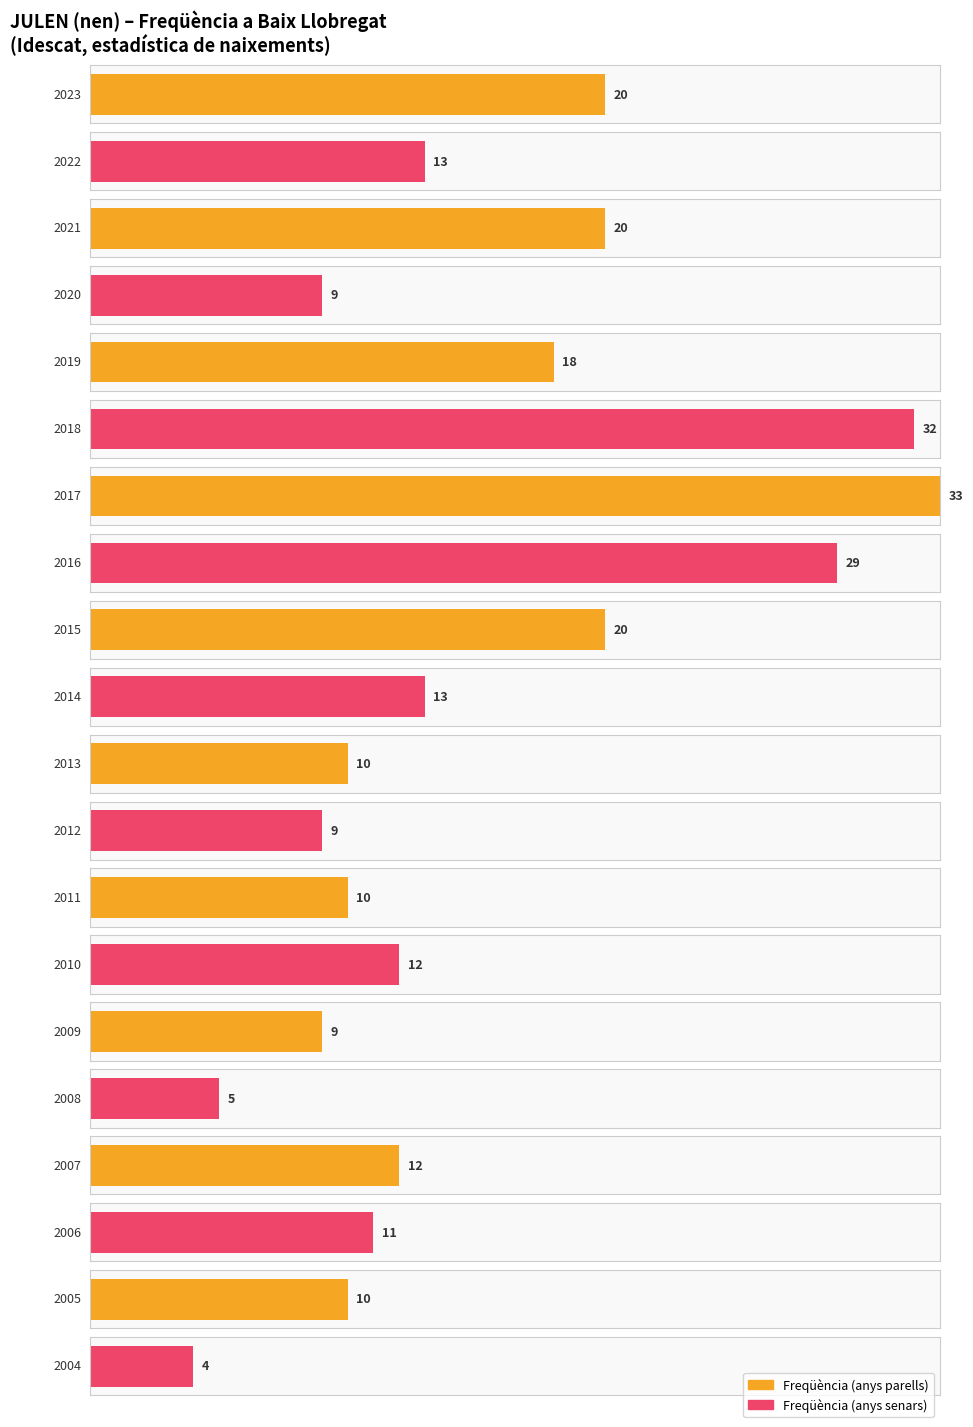

What is the greatest value displayed?

33